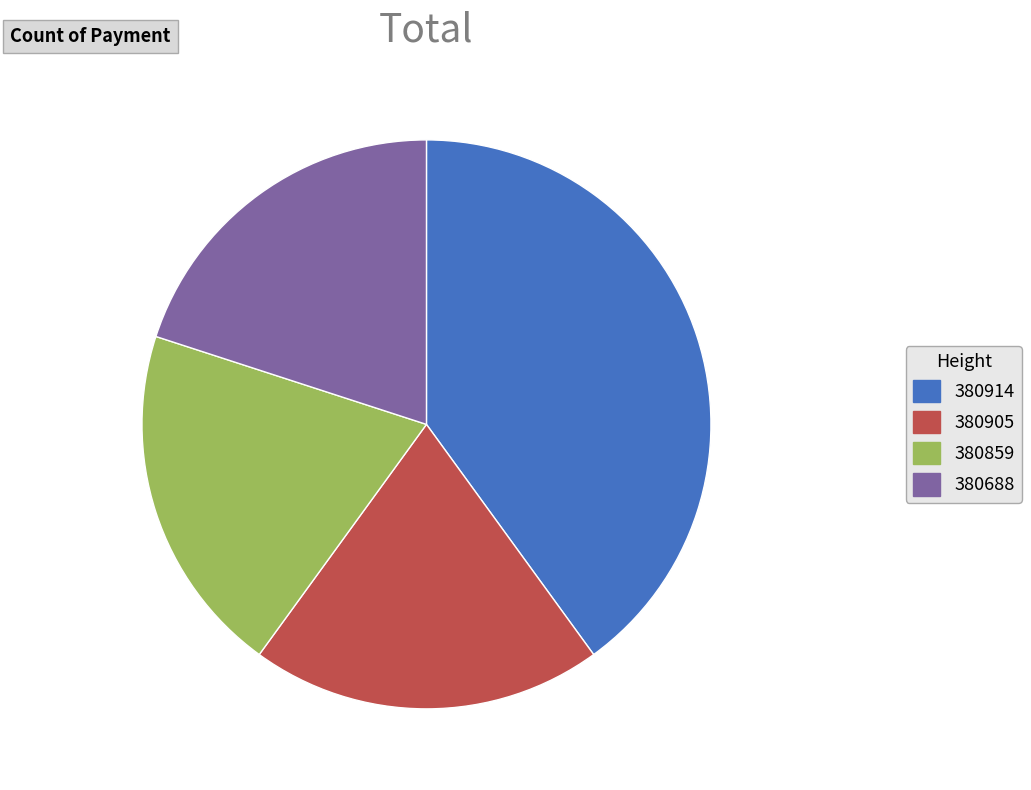

Count the number of slices in the pie.

4